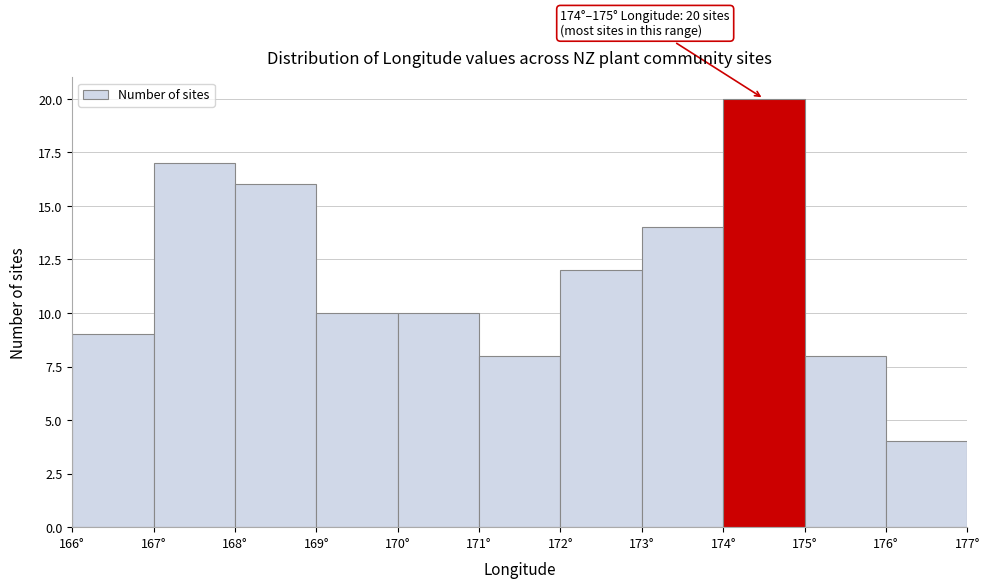

Which range on the x-axis has the tallest bar?

174 to 175